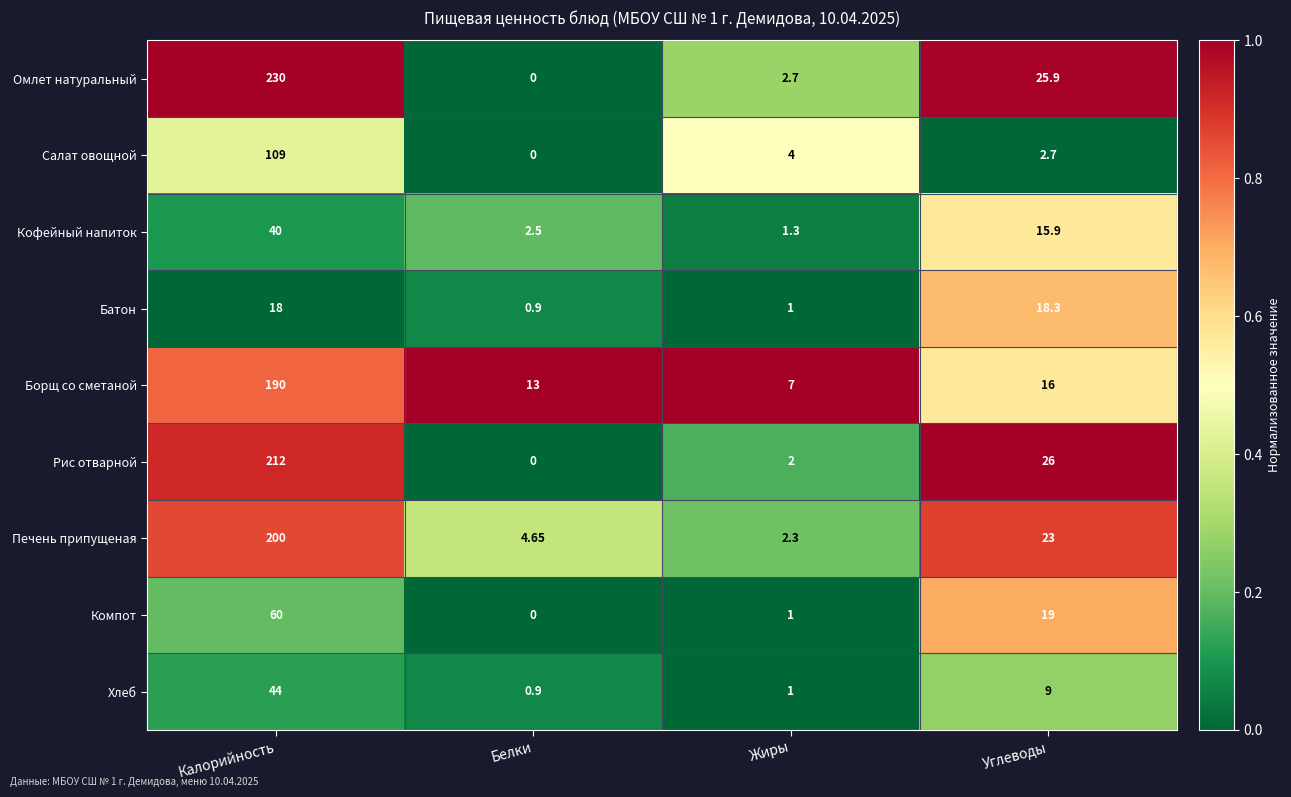

Where does the Компот series first go above 19?

Калорийность